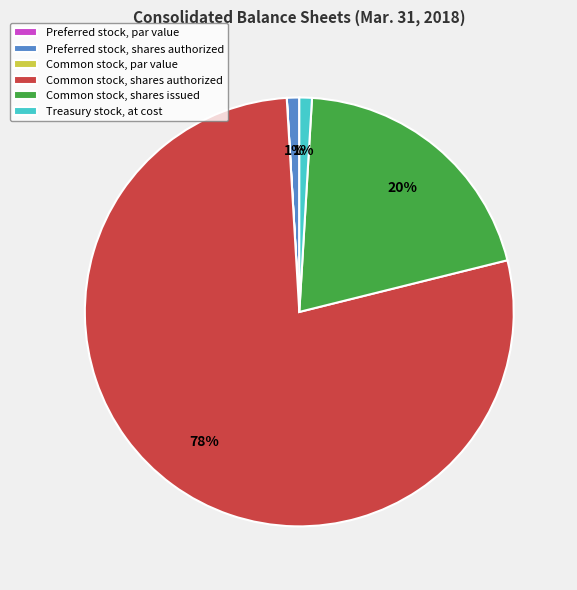

Does any single category account for the majority?

Yes